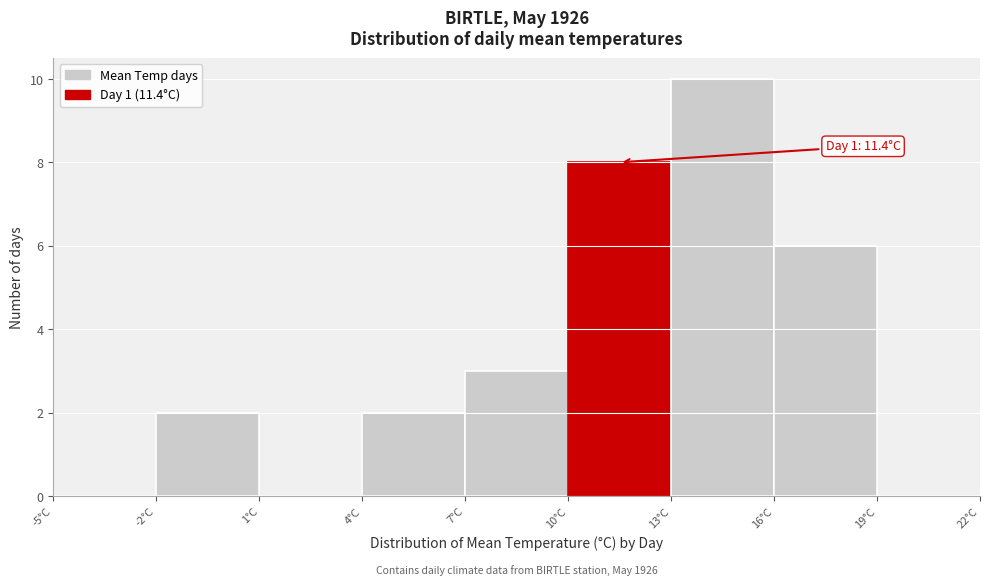

Which range on the x-axis has the tallest bar?

13 to 16